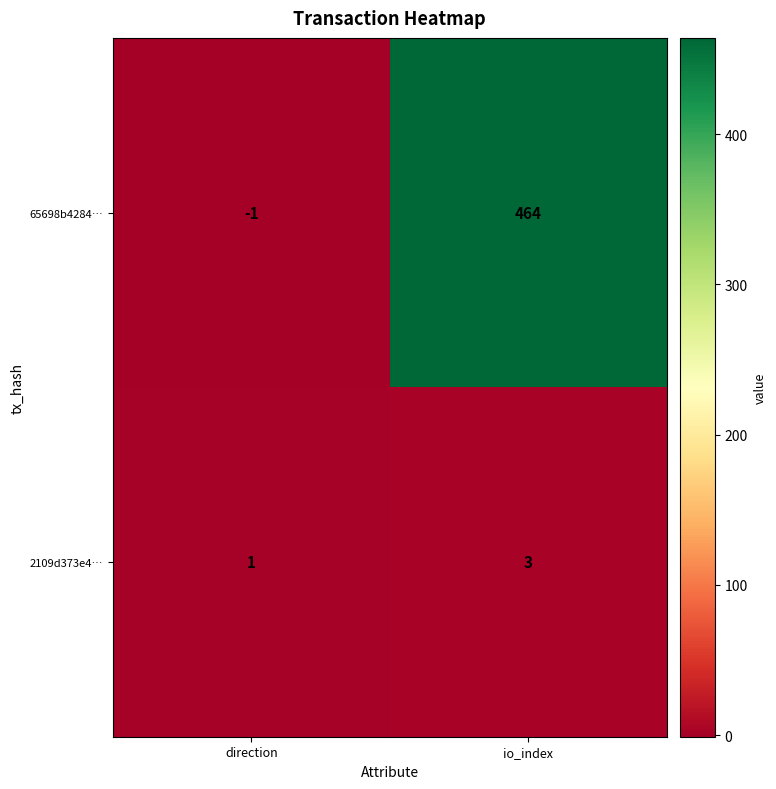

Reading right to left, transcribe all the data shown in this chart.

65698b4284…: 464	-1
2109d373e4…: 3	1